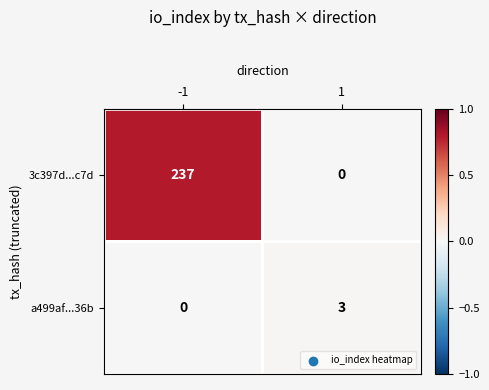

What is the total value across all series at -1?

237